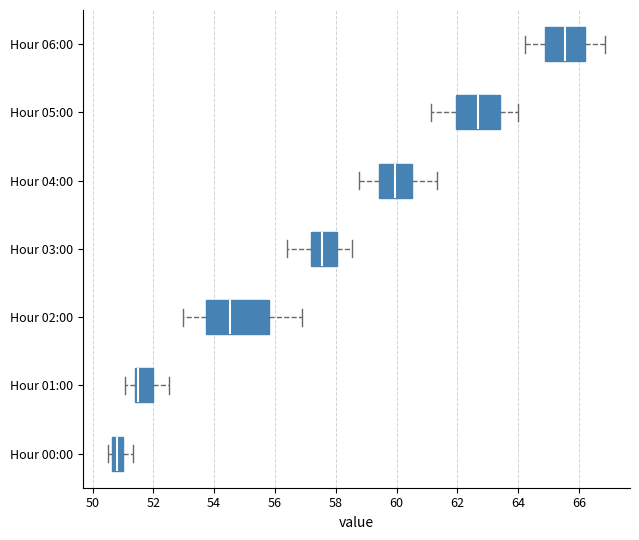

Reading bottom to top, read every box against the x-axis: the position of its median line, the range the box covers, and the ends of its whiskers. The values are not printed on the chart, so give them approximately, as read against the axis.

Hour 00:00: median 50.8, box 50.6 to 51.0, whiskers 50.6 (just left of the box's left edge) to 51.4
Hour 01:00: median 51.4 (just right of the box's left edge), box 51.4 to 52.0, whiskers 51.0 to 52.6
Hour 02:00: median 54.6, box 53.8 to 55.8, whiskers 53.0 to 57.0
Hour 03:00: median 57.6, box 57.2 to 58.0, whiskers 56.4 to 58.6
Hour 04:00: median 60.0, box 59.4 to 60.6, whiskers 58.8 to 61.4
Hour 05:00: median 62.6, box 62.0 to 63.4, whiskers 61.2 to 64.0
Hour 06:00: median 65.6, box 64.8 to 66.2, whiskers 64.2 to 66.8